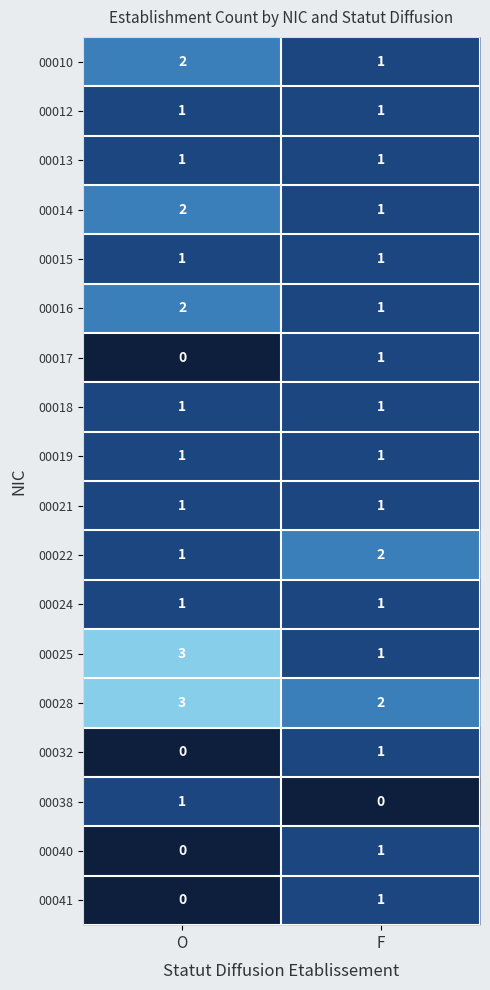

At how many categories does at least one series exceed 1?

2